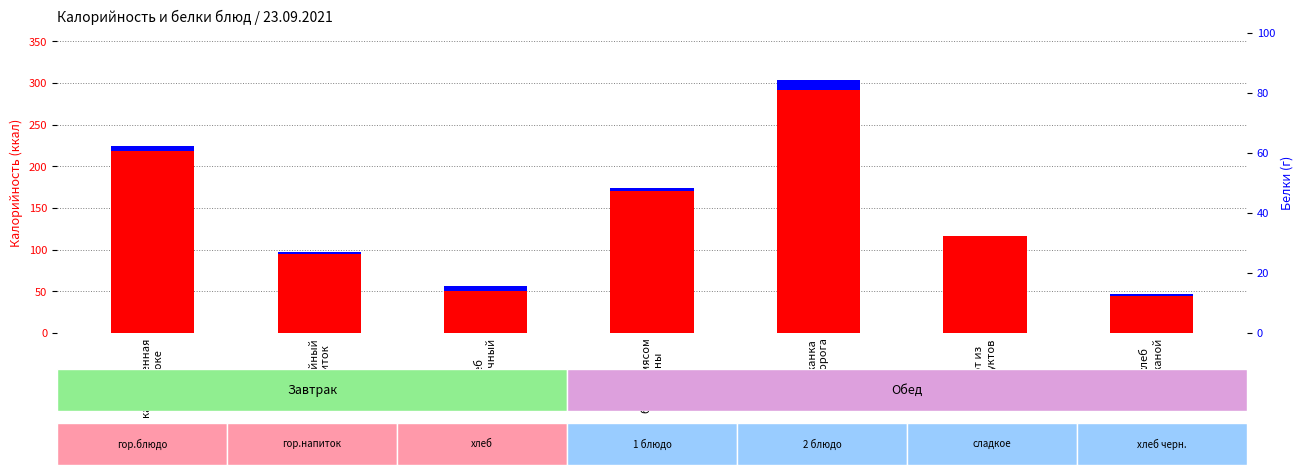

What is the value of the Калорийность bar at the 5th from the left?

292.0